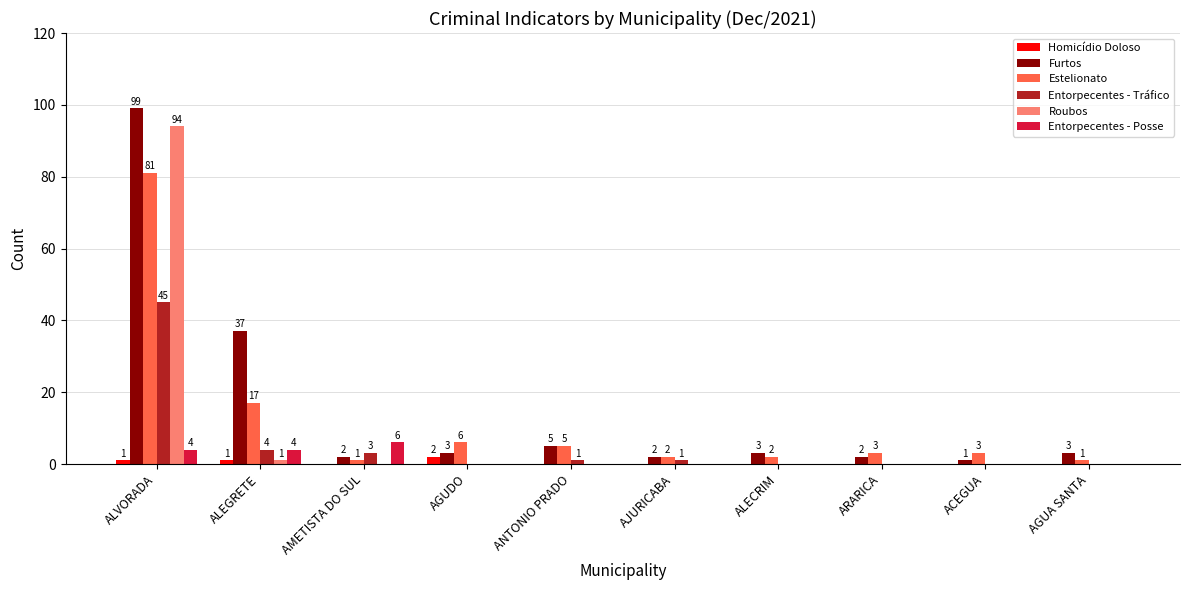

What is the total value across all series at ARARICA?

5